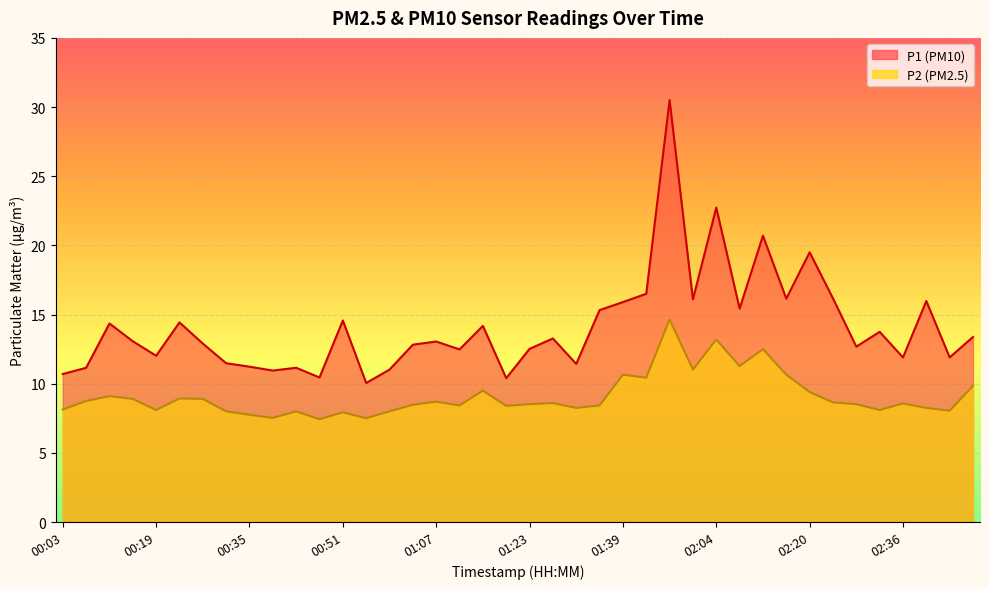

At how many categories does at least one series exceed 11?

35